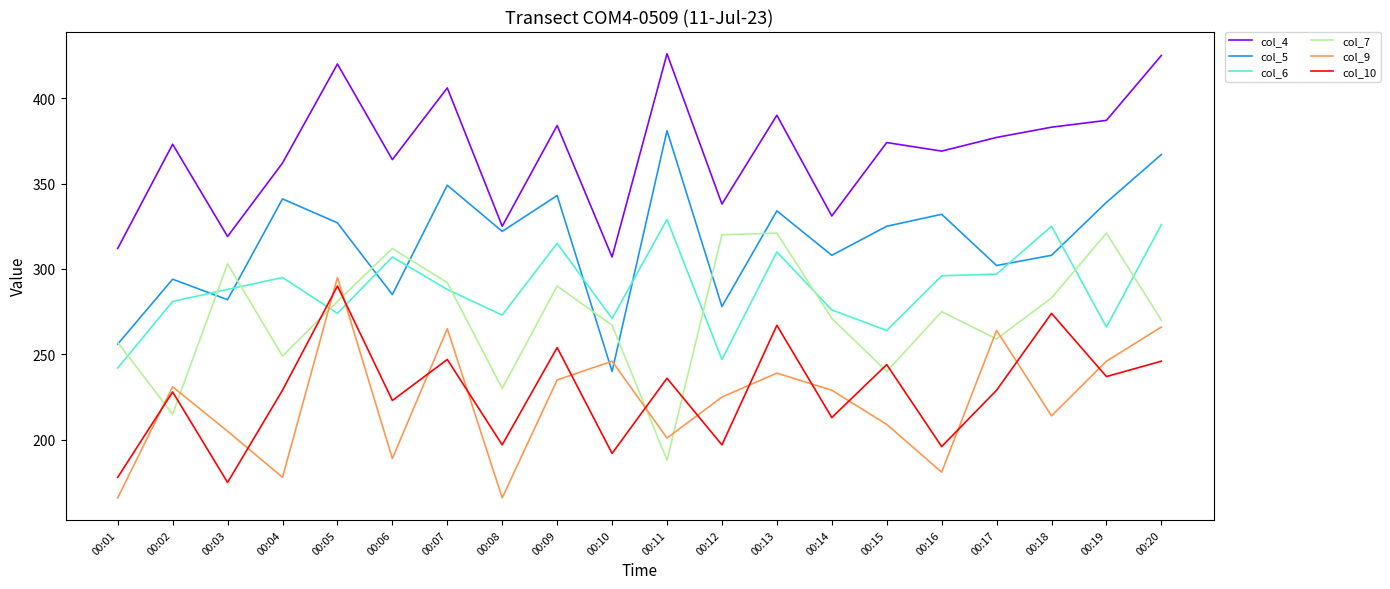

What is the smallest value displayed?

166